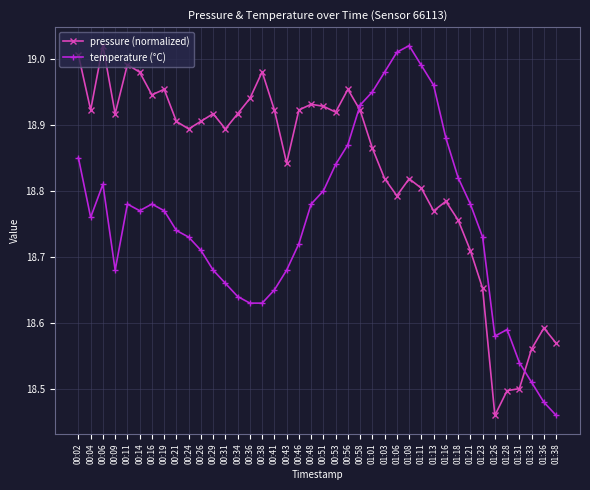

What is the difference between the pressure (normalized) values at 00:06 and 00:36?

0.1